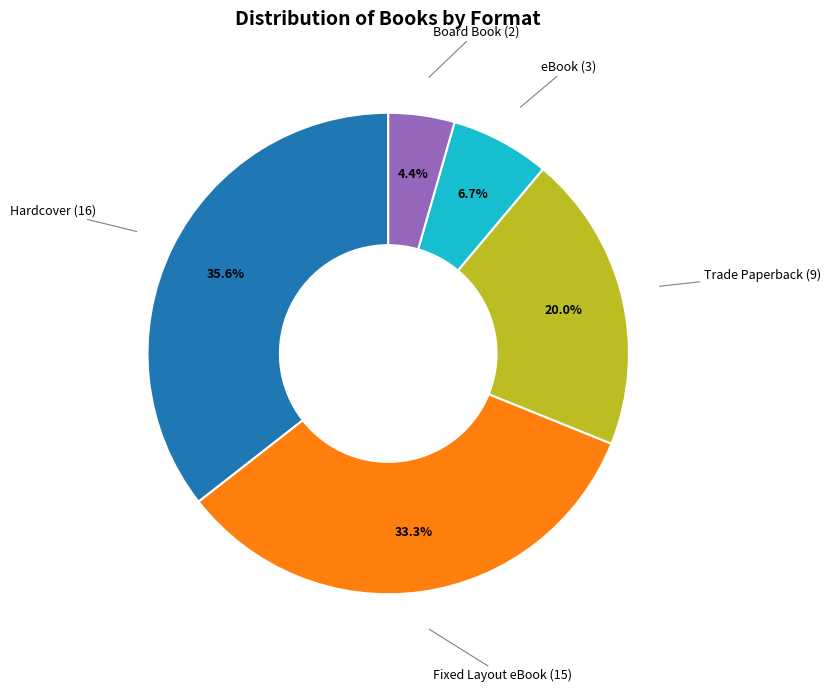

What percentage is the Hardcover slice, to the nearest percent?

36%